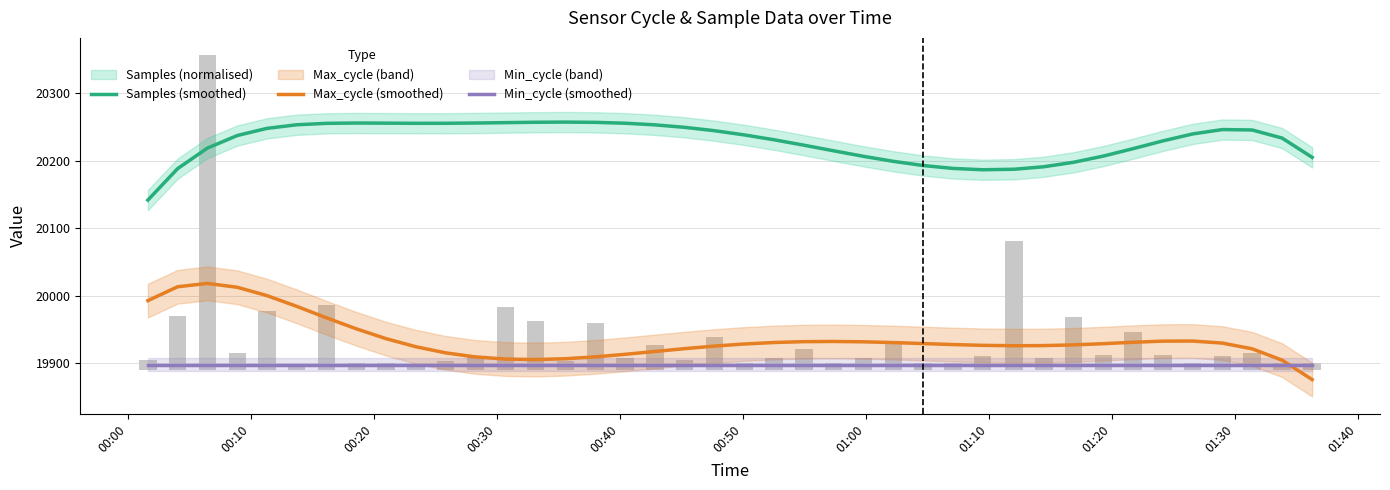

Count the number of categories in the chart.

40